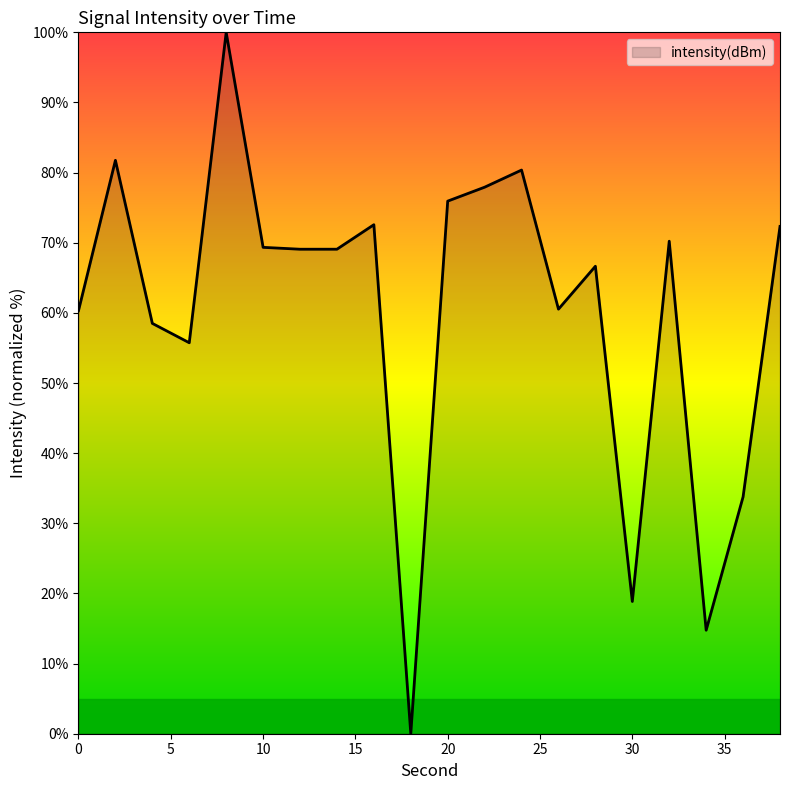

What is the maximum value shown in the chart?

100.0